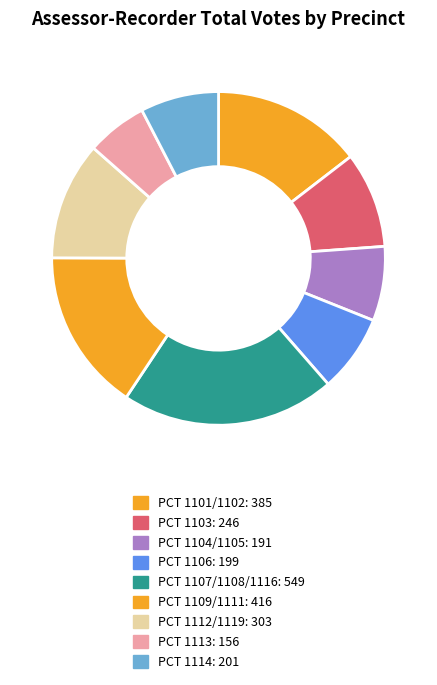

Rank the categories by value from highest to lowest.

PCT 1107/1108/1116, PCT 1109/1111, PCT 1101/1102, PCT 1112/1119, PCT 1103, PCT 1114, PCT 1106, PCT 1104/1105, PCT 1113